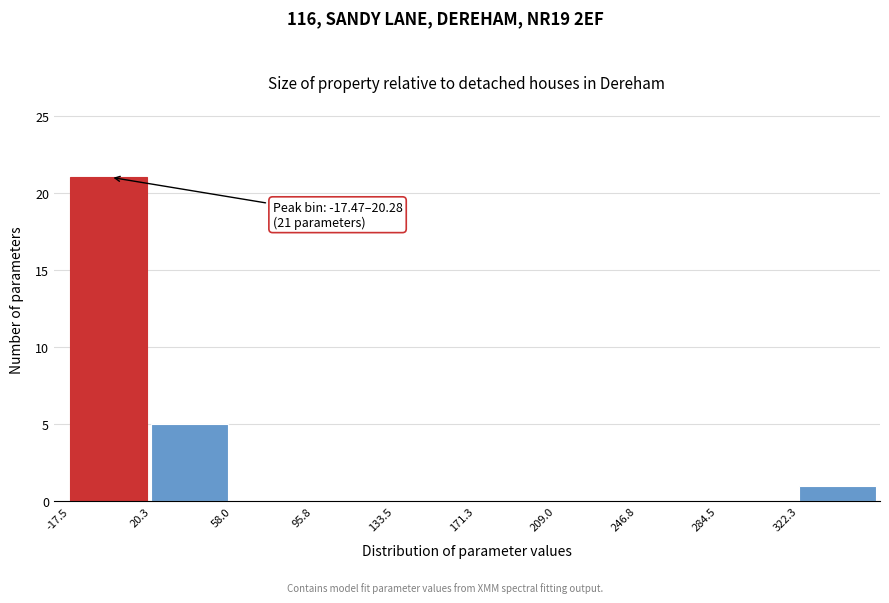

Over which range of the x-axis is the bar tallest?

-15 to 20